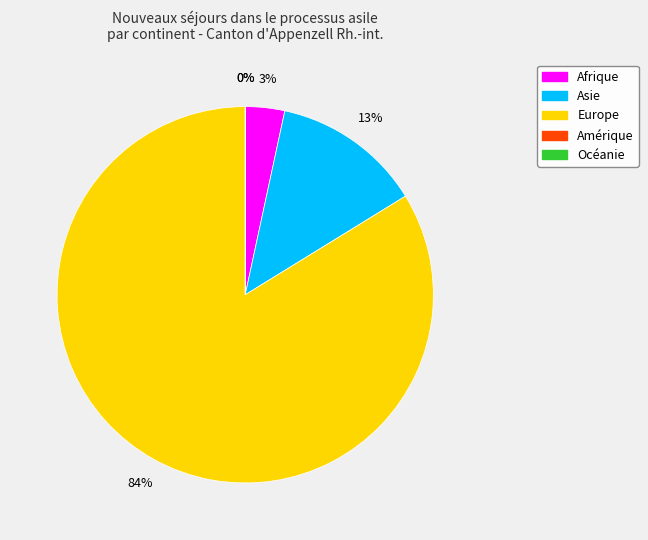

Which category has the smallest portion of the pie?

Amérique